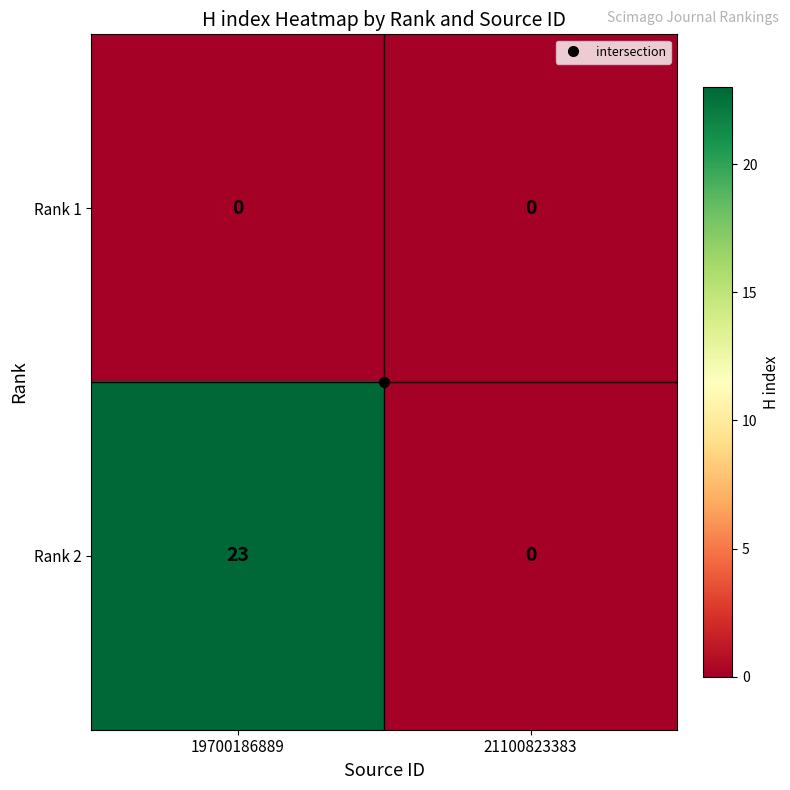

Rank the categories by Rank 2 value from highest to lowest.

19700186889, 21100823383